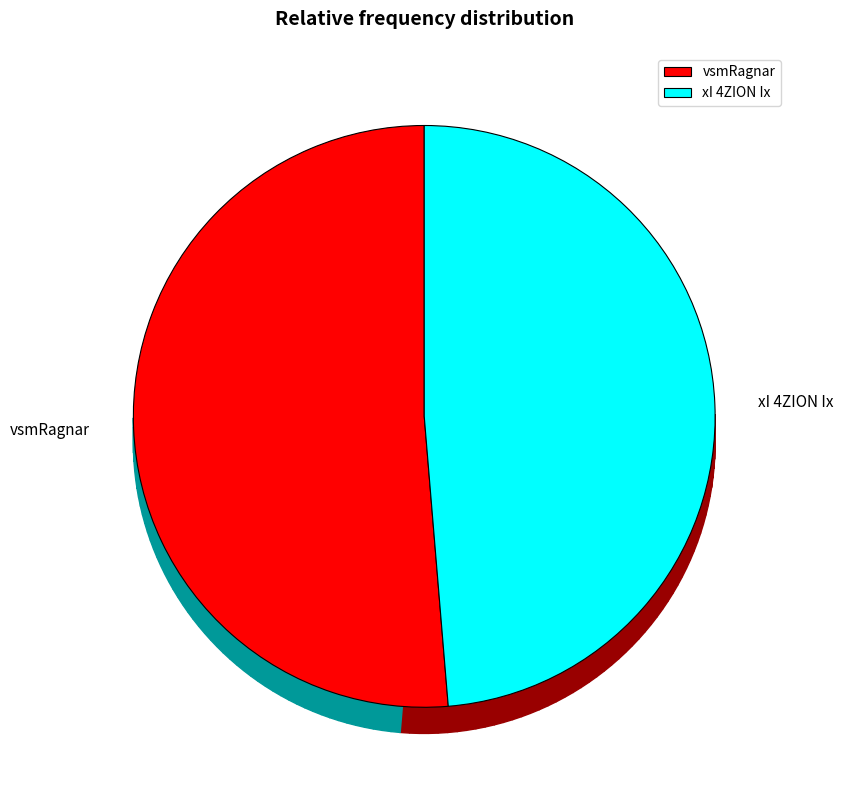

Combined, do xI 4ZION Ix and vsmRagnar account for over 50%?

Yes